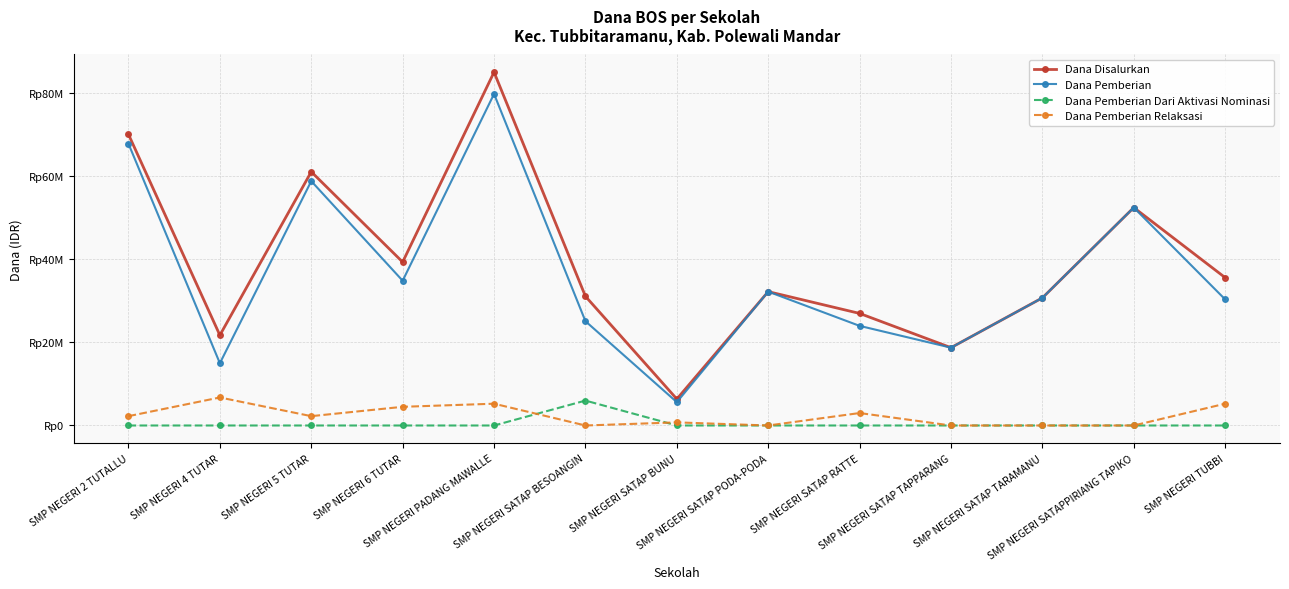

What are all the series names shown in the legend?

Dana Disalurkan, Dana Pemberian, Dana Pemberian Dari Aktivasi Nominasi, Dana Pemberian Relaksasi